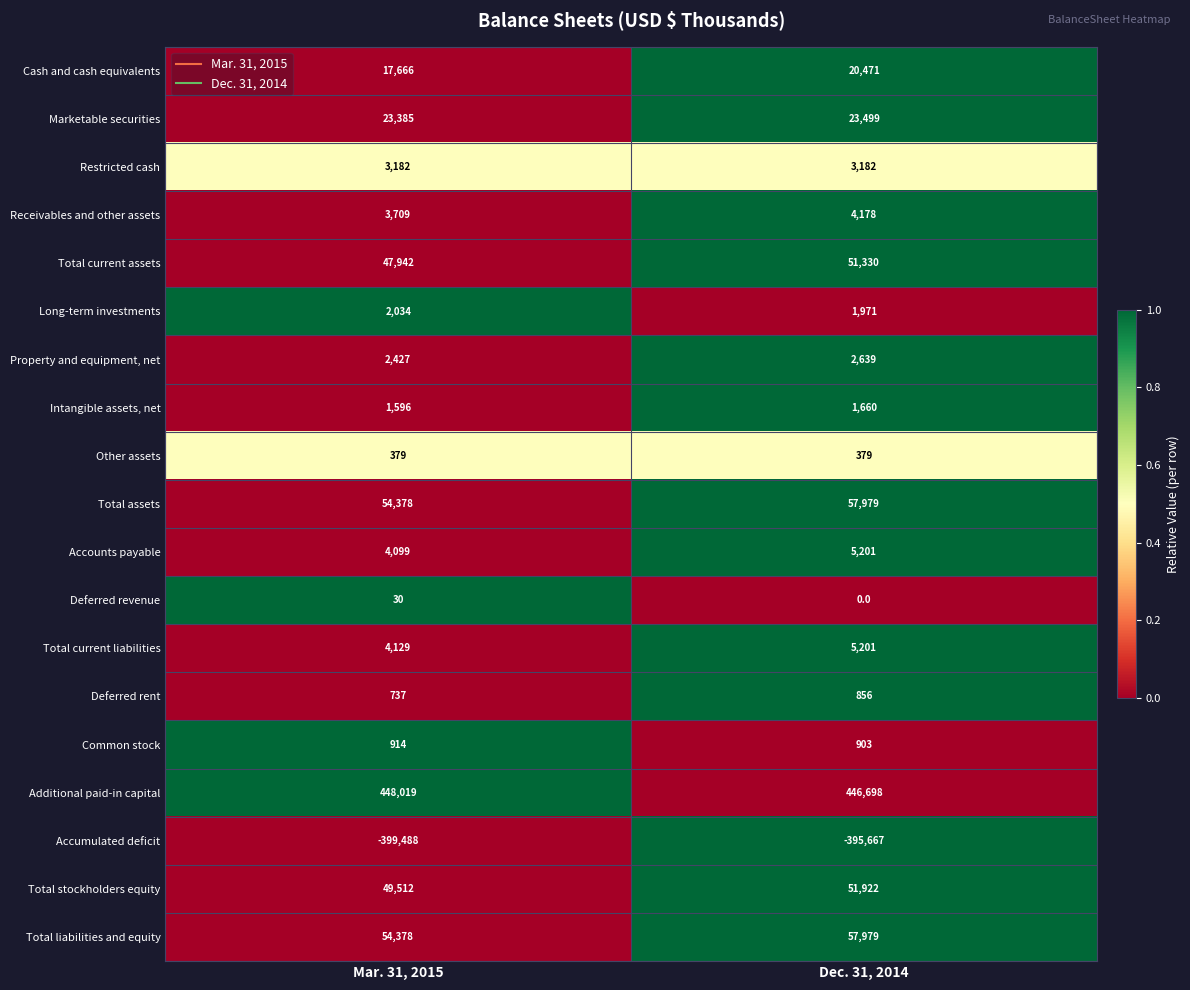

Count the number of data series in this chart.

19